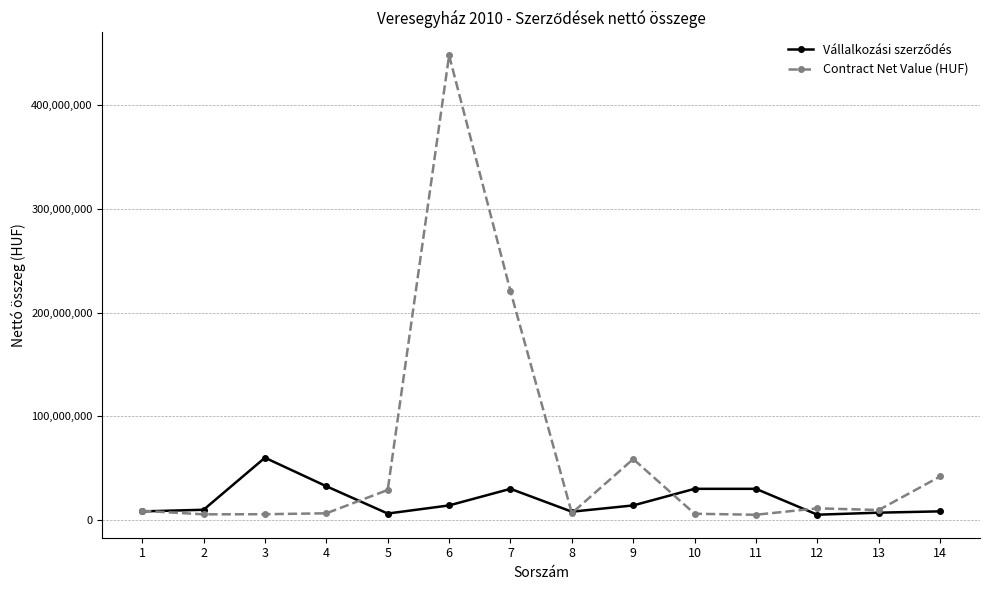

True or false: Contract Net Value (HUF) has more than 0 points higher than both neighbors.

True